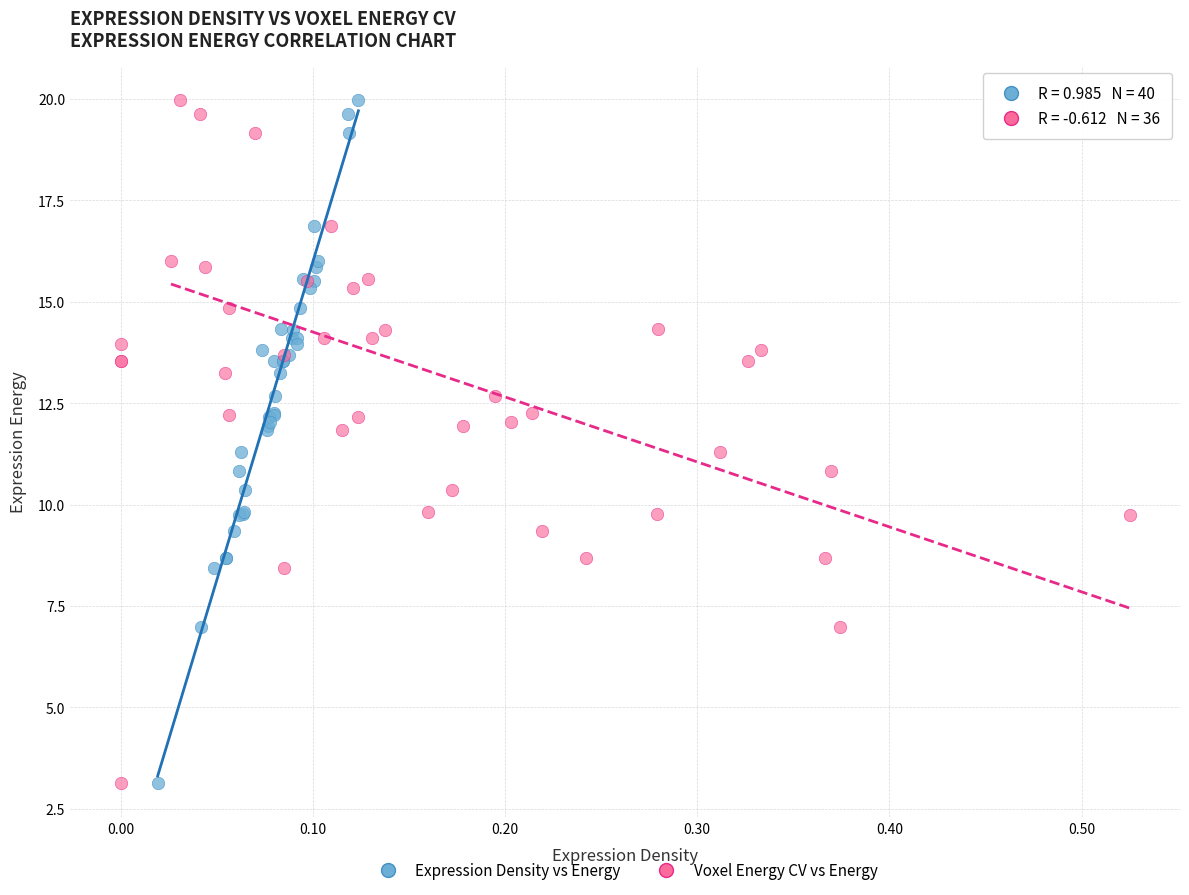

What are all the series names shown in the legend?

Expression Density vs Energy, Voxel Energy CV vs Energy